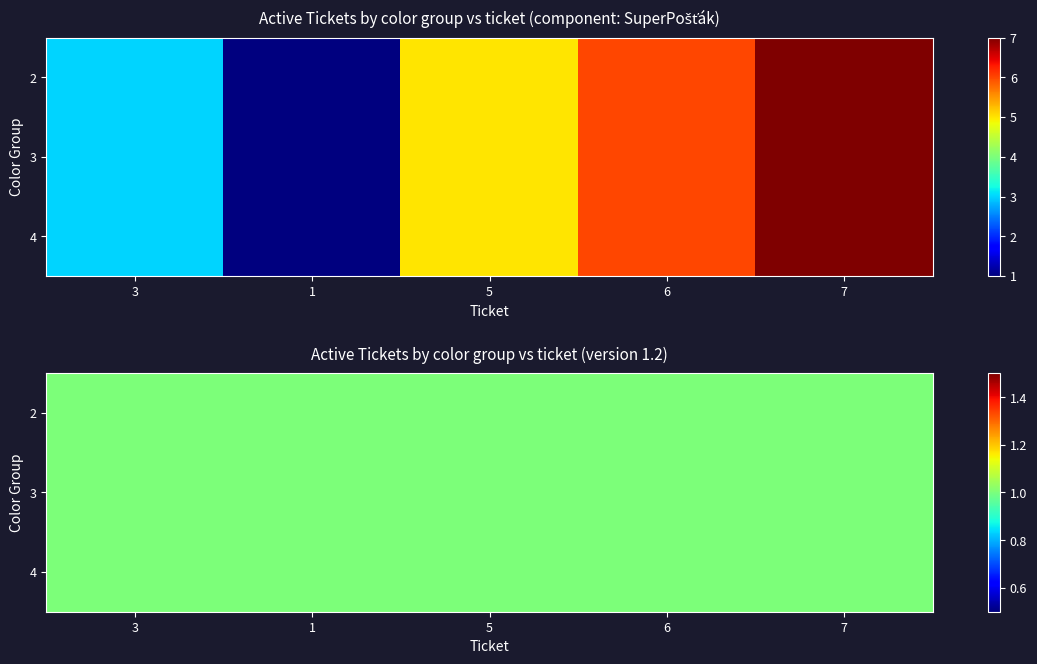

What is the sum of the 4 values at 5 and 6?

11